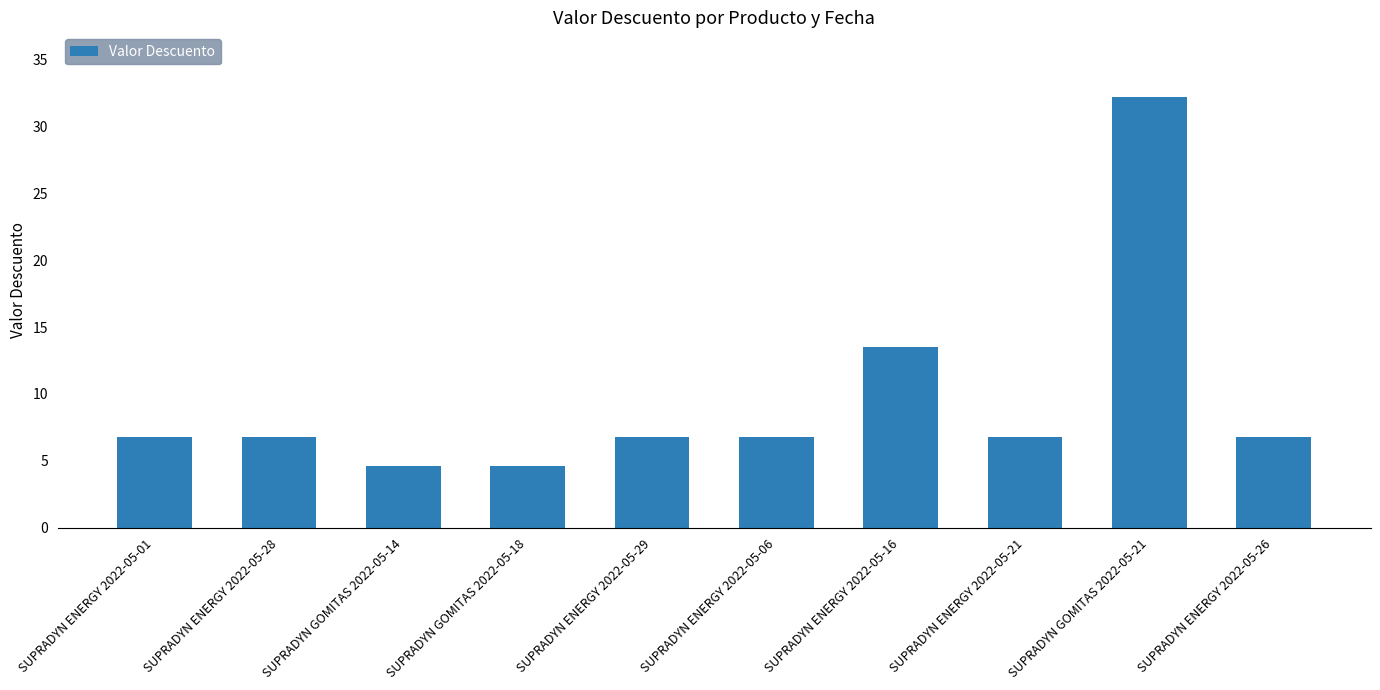

Where does the data first go above 6?

SUPRADYN ENERGY 2022-05-01